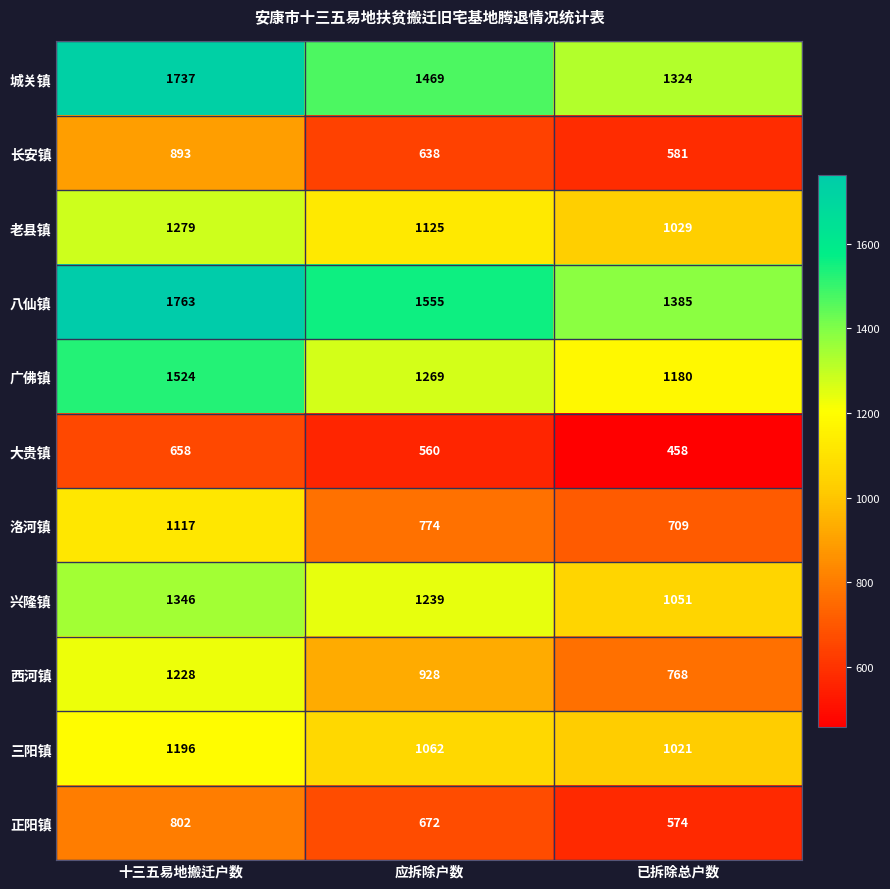

What is the sum of the 西河镇 values at 应拆除户数 and 已拆除总户数?

1696